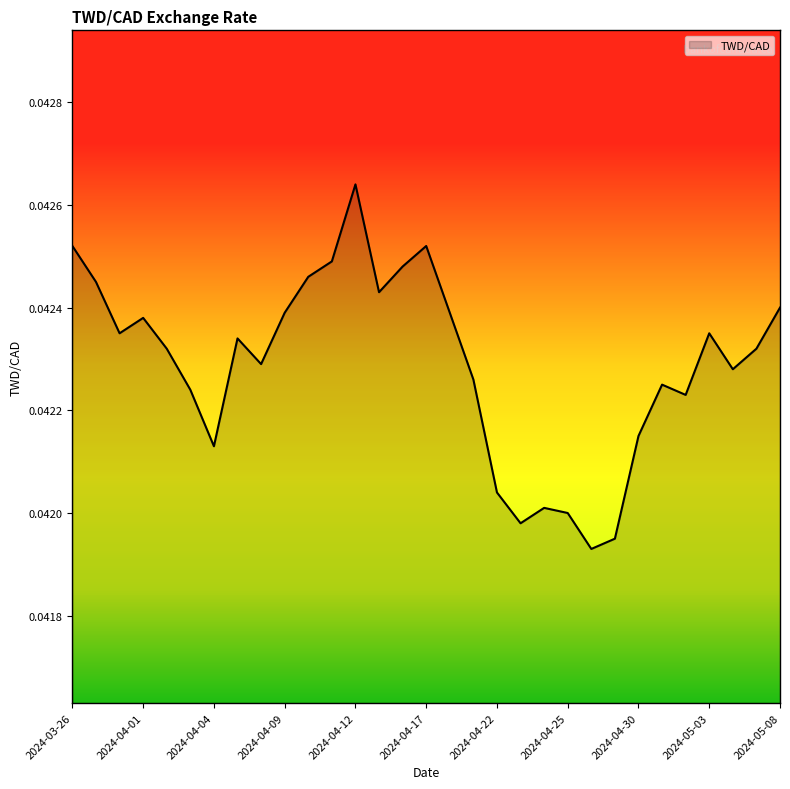

Which category has the highest value across all series?

2024-04-12